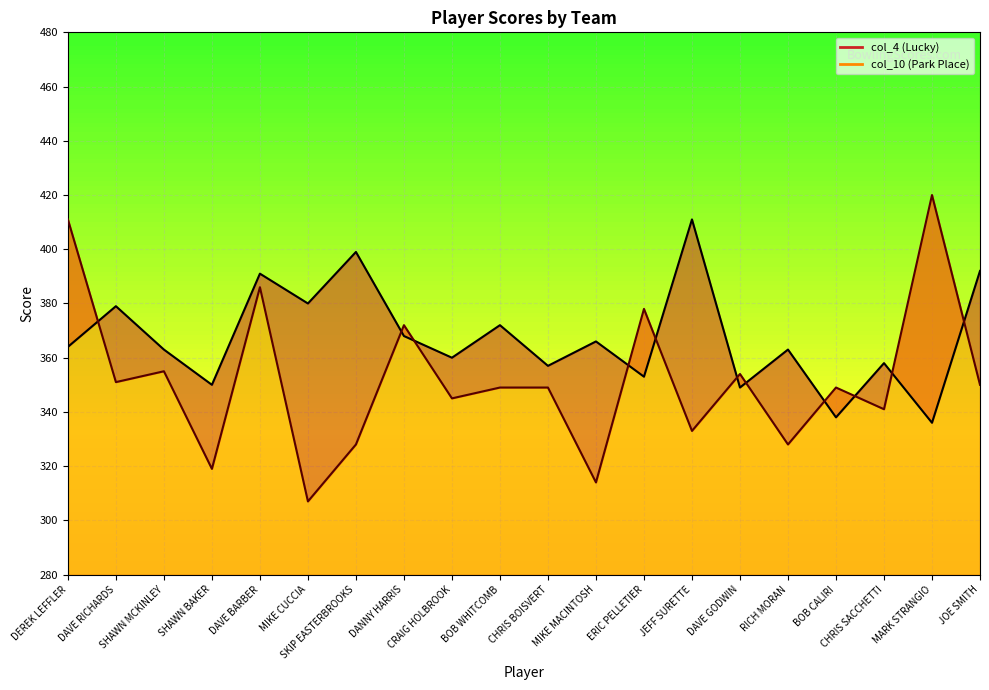

Which series has the largest total across all categories?

col_4